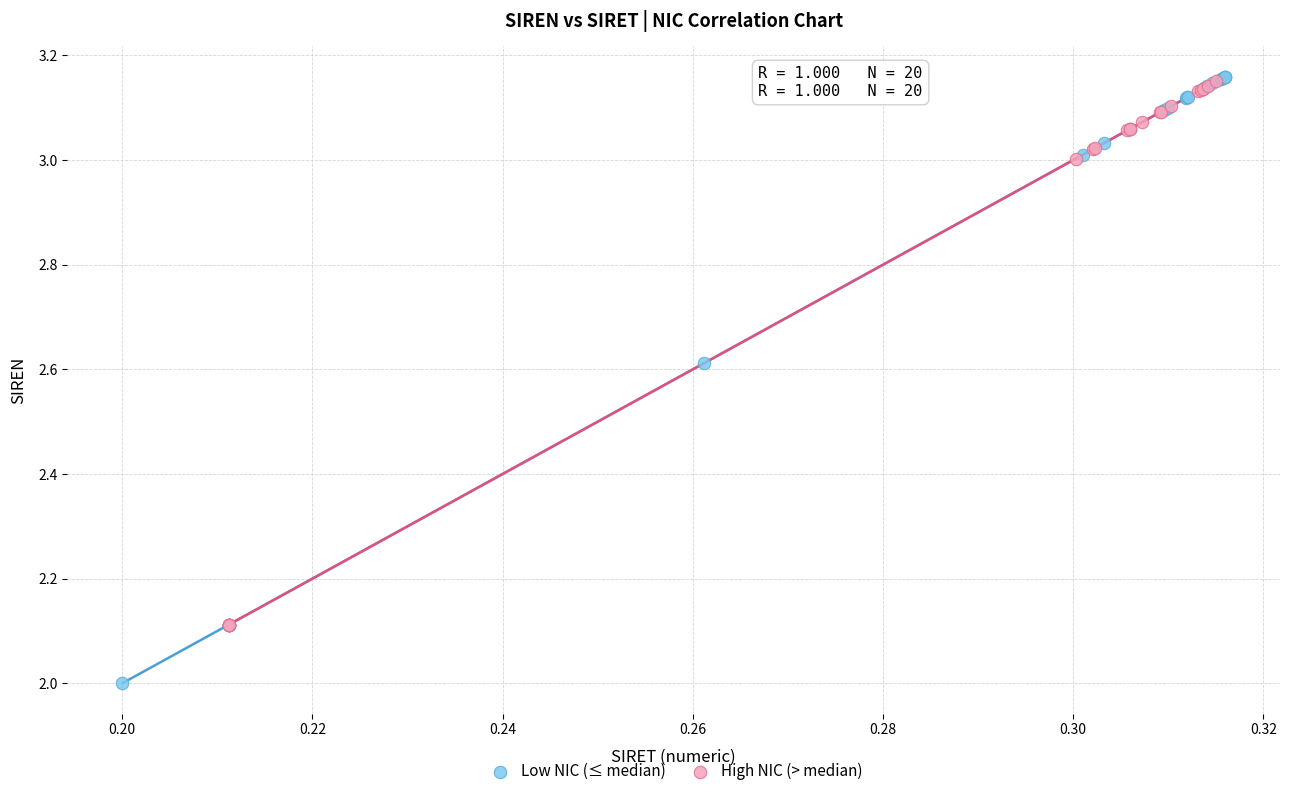

Which series has the largest Y range (max minus min)?

Low NIC (≤ median)